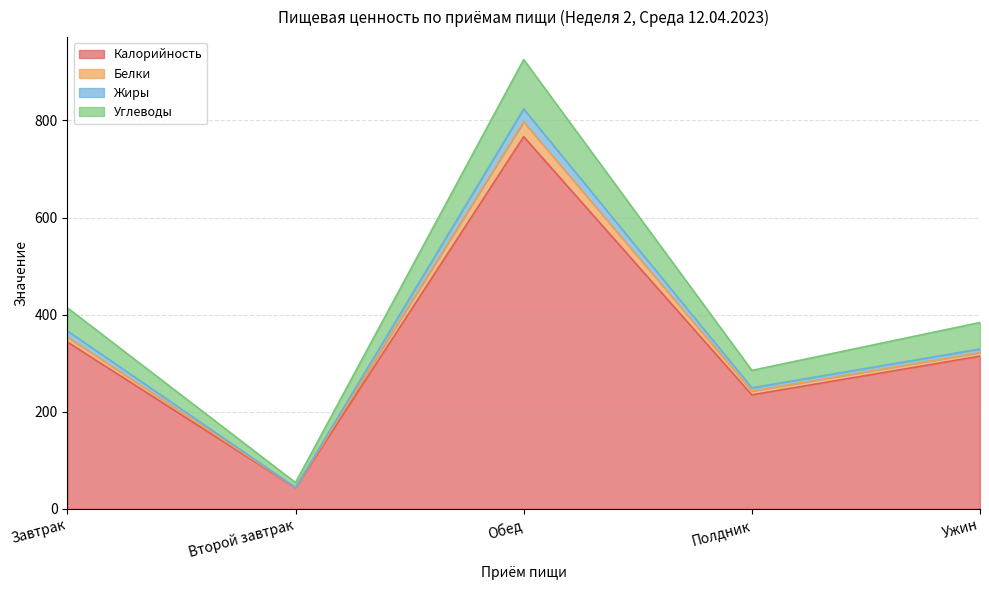

True or false: Калорийность and Углеводы intersect in this chart.

False